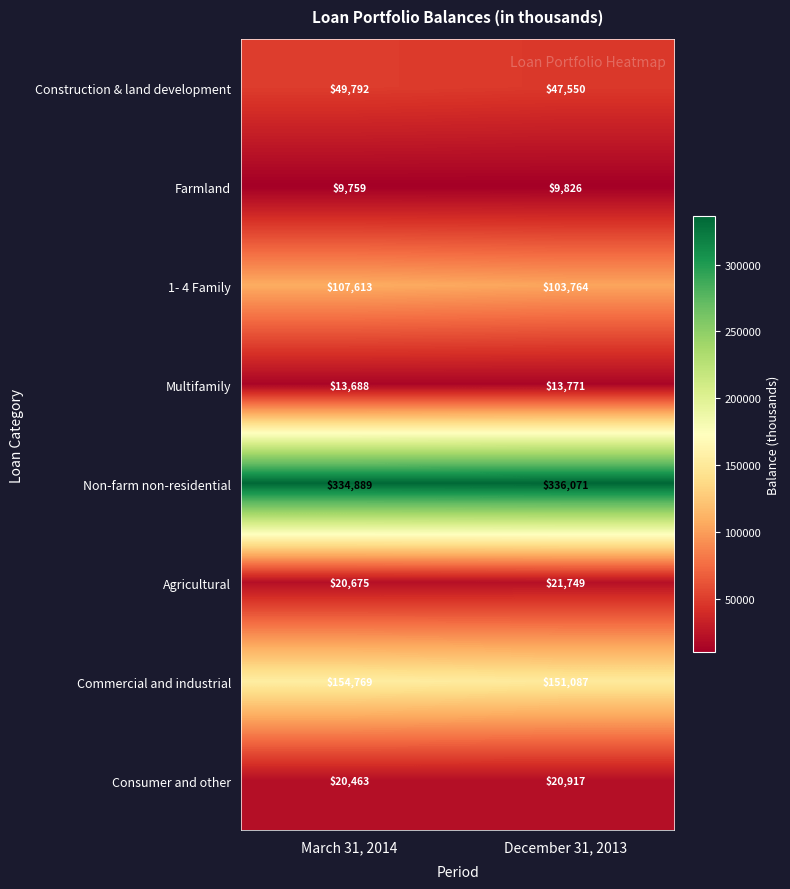

At which category does the chart reach its peak across all series?

December 31, 2013